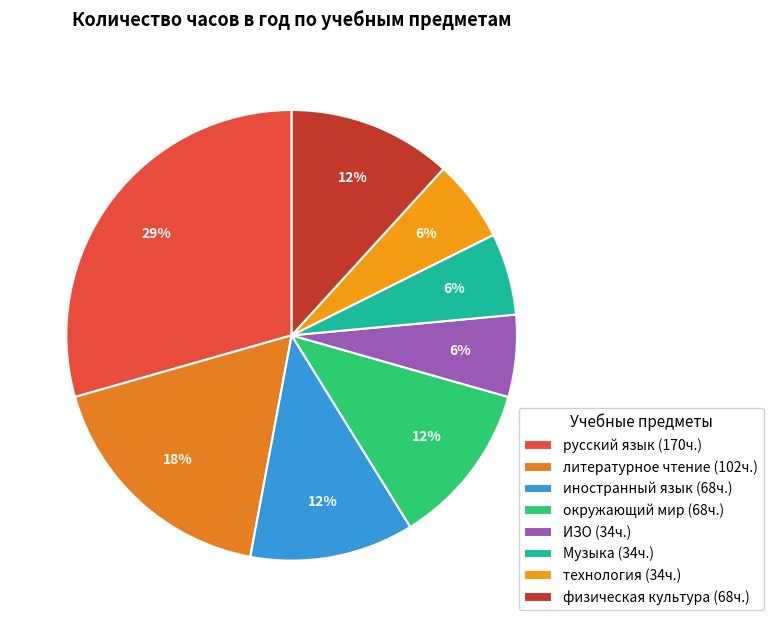

How many slices are in this pie chart?

8